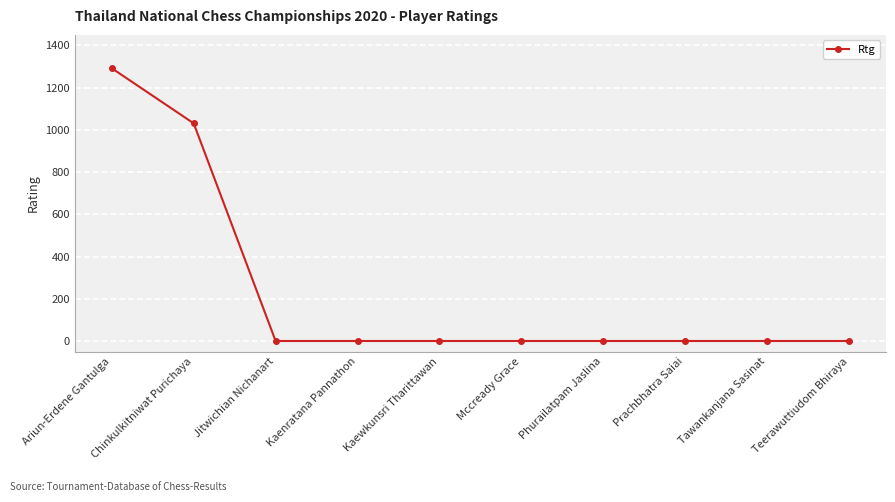

What is the difference between the second highest and second lowest values?

1031